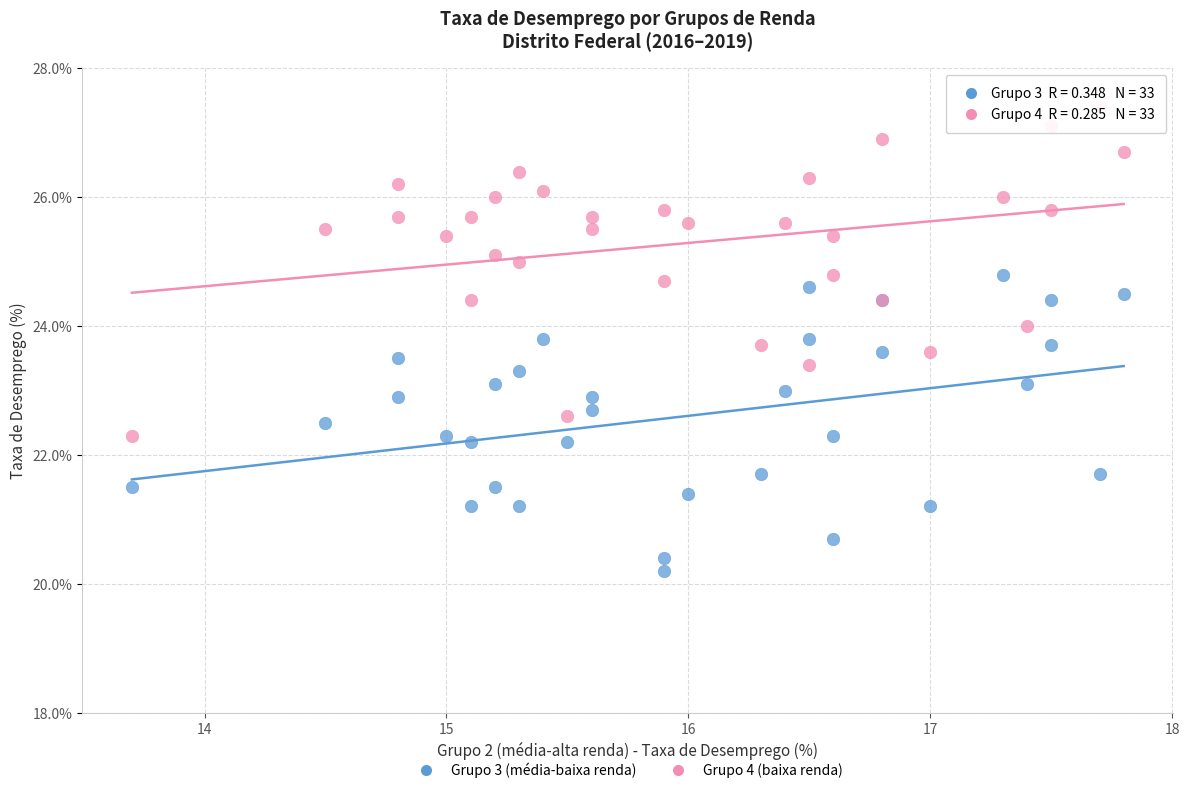

Which series contains the lowest Y value?

Grupo 3 (média-baixa renda)